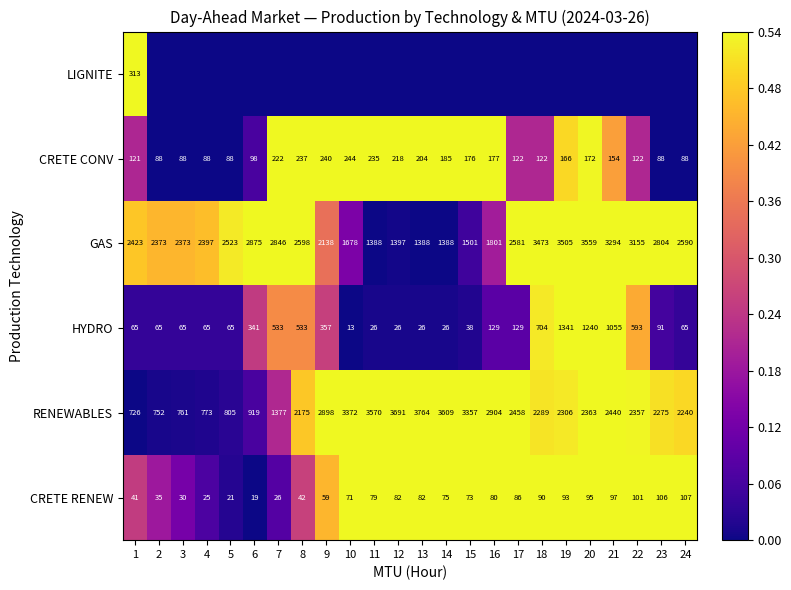

At which label is HYDRO closest to 677?

18